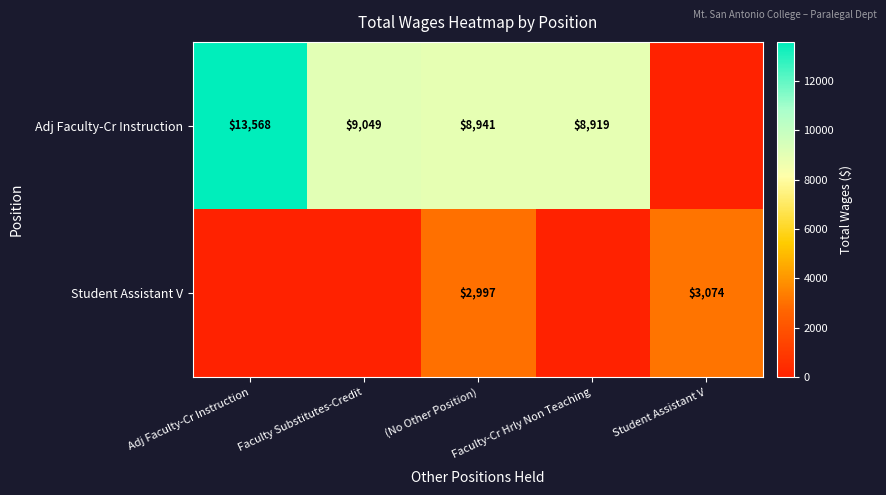

What is the spread (max minus min) of values at (No Other Position)?

5944